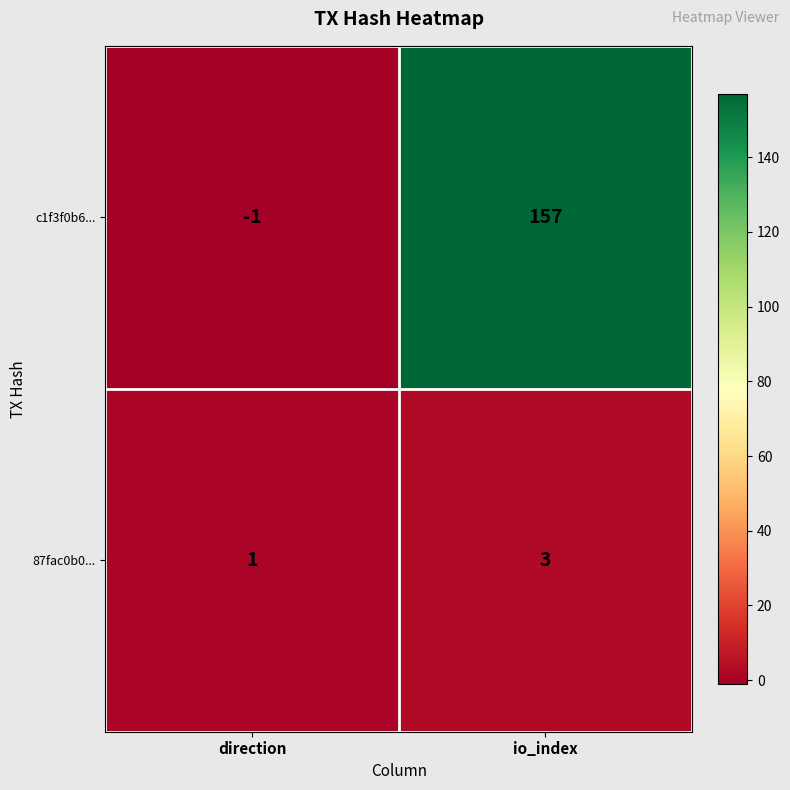

List the series in order of their overall mean, lowest first.

87fac0b0..., c1f3f0b6...